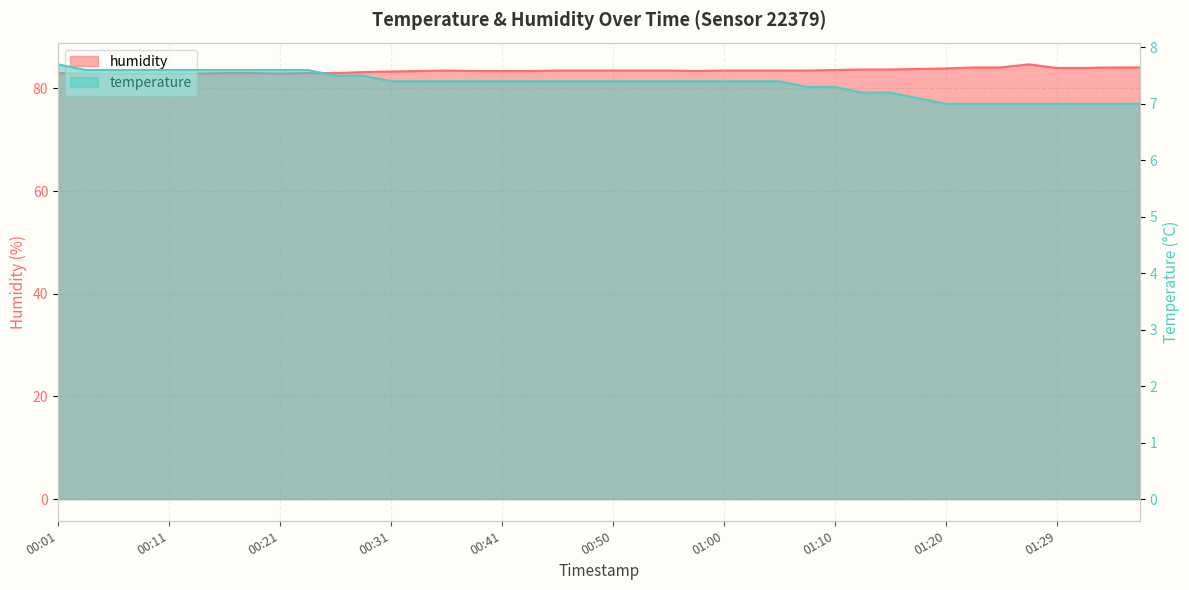

Between 00:41 and 00:50, which series saw the biggest shift?

humidity